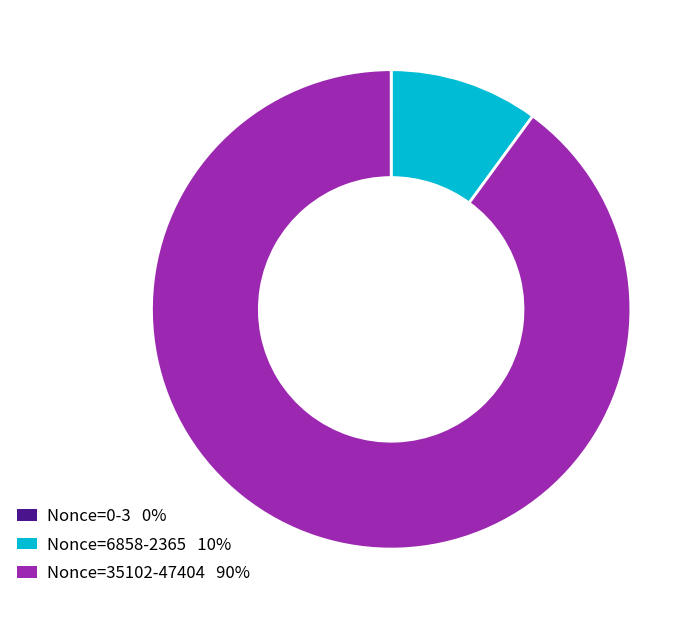

Is there a majority slice in this chart?

Yes